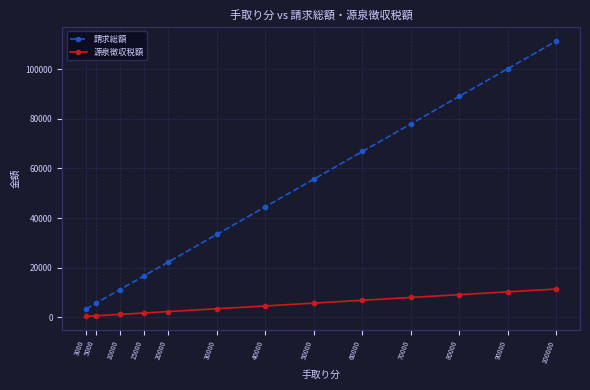

How many distinct data groups are displayed?

2